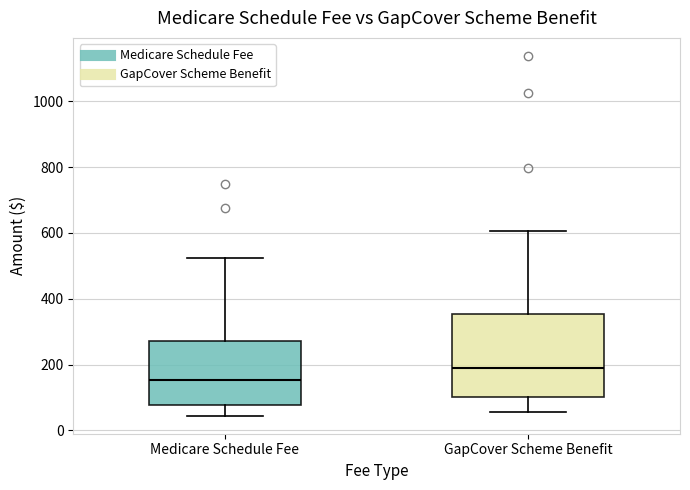

Which box's median line is the highest?

GapCover Scheme Benefit